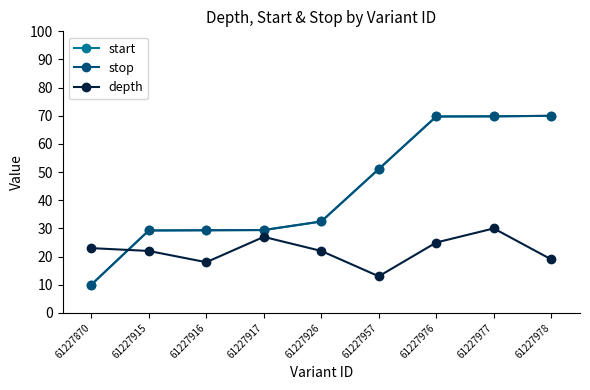

Rank the series by their maximum value, from lowest to highest.

depth, start, stop